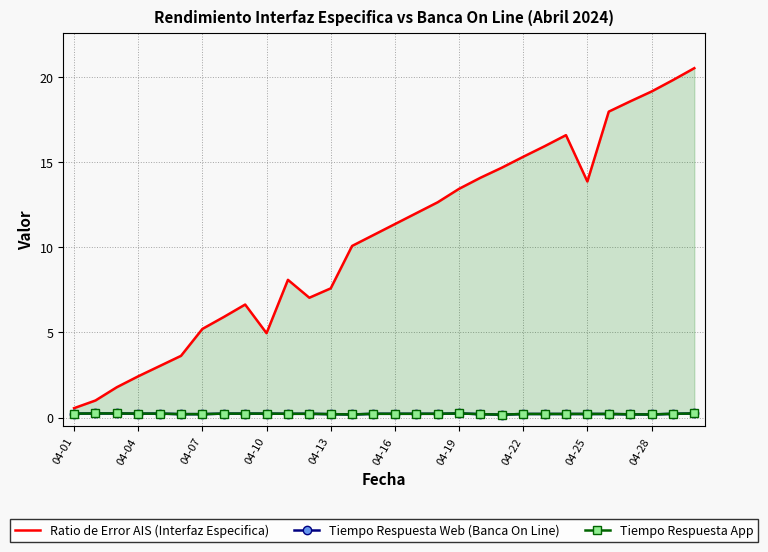

What is the minimum value for Ratio de Error AIS (Interfaz Especifica)?

0.6